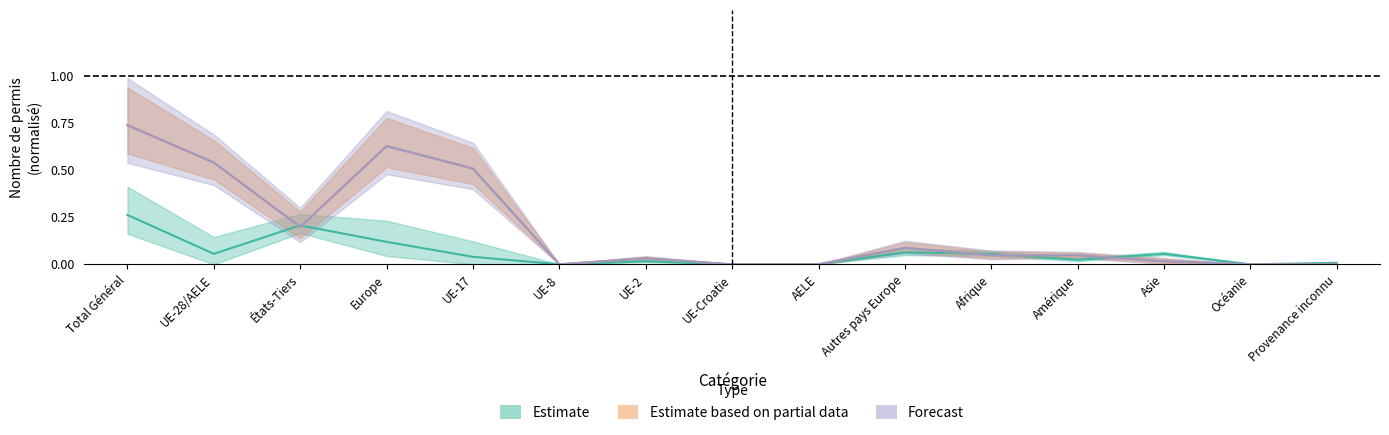

Reading left to right, what are all the values shown in this chart?

Total_regroupement: Total Général=0.7	UE-28/AELE=0.5	États-Tiers=0.2	Europe=0.6	UE-17=0.5	UE-8=0.0	UE-2=0.0	UE-Croatie=0.0	AELE=0.0	Autres pays Europe=0.1	Afrique=0.0	Amérique=0.0	Asie=0.0	Océanie=0.0	Provenance inconnu=0.0
RF_suisses_total: Total Général=0.3	UE-28/AELE=0.1	États-Tiers=0.2	Europe=0.1	UE-17=0.0	UE-8=0.0	UE-2=0.0	UE-Croatie=0.0	AELE=0.0	Autres pays Europe=0.1	Afrique=0.1	Amérique=0.0	Asie=0.1	Océanie=0.0	Provenance inconnu=0.0
RF_etrangers_total: Total Général=0.7	UE-28/AELE=0.5	États-Tiers=0.2	Europe=0.6	UE-17=0.5	UE-8=0.0	UE-2=0.0	UE-Croatie=0.0	AELE=0.0	Autres pays Europe=0.1	Afrique=0.0	Amérique=0.0	Asie=0.0	Océanie=0.0	Provenance inconnu=0.0